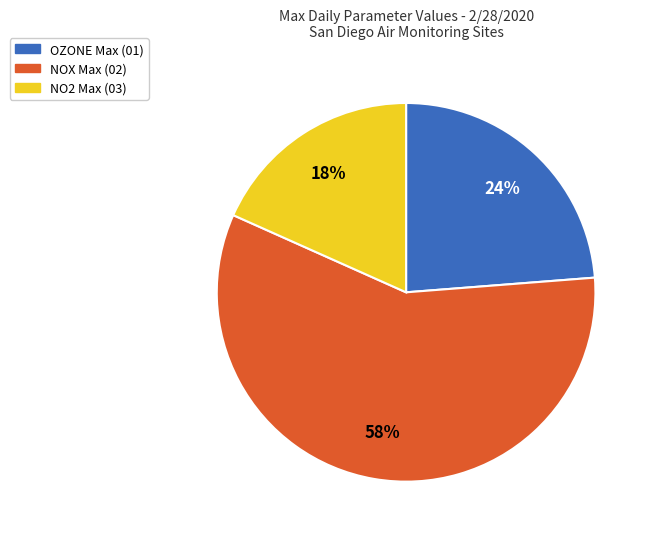

To the nearest percent, what portion does OZONE Max (01) represent?

24%